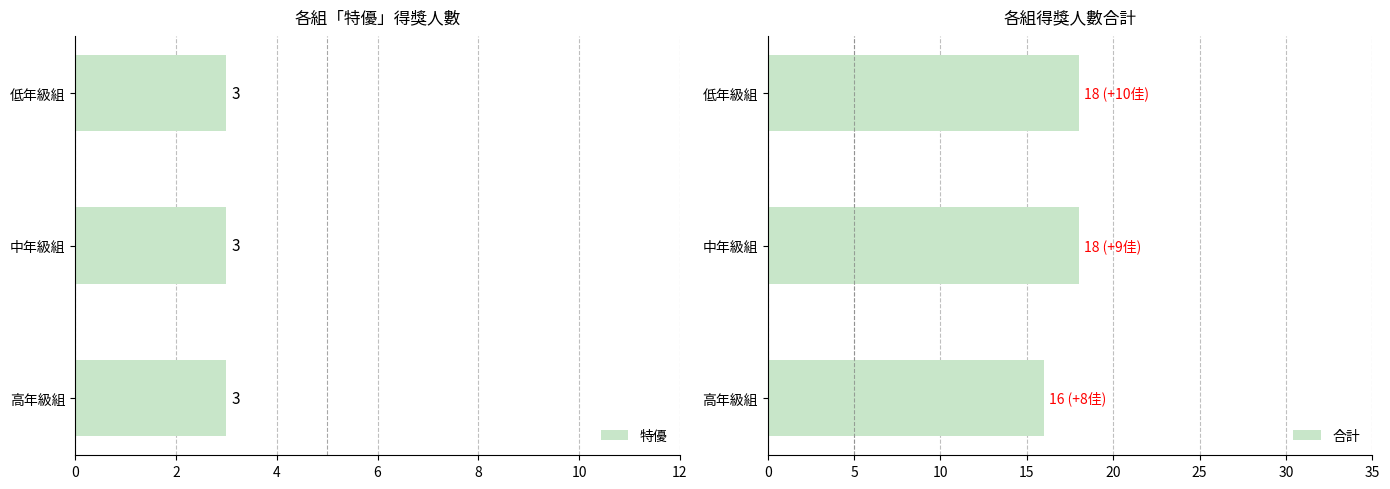

The 合計 series shows 5 at 高年級組. True or false?

False